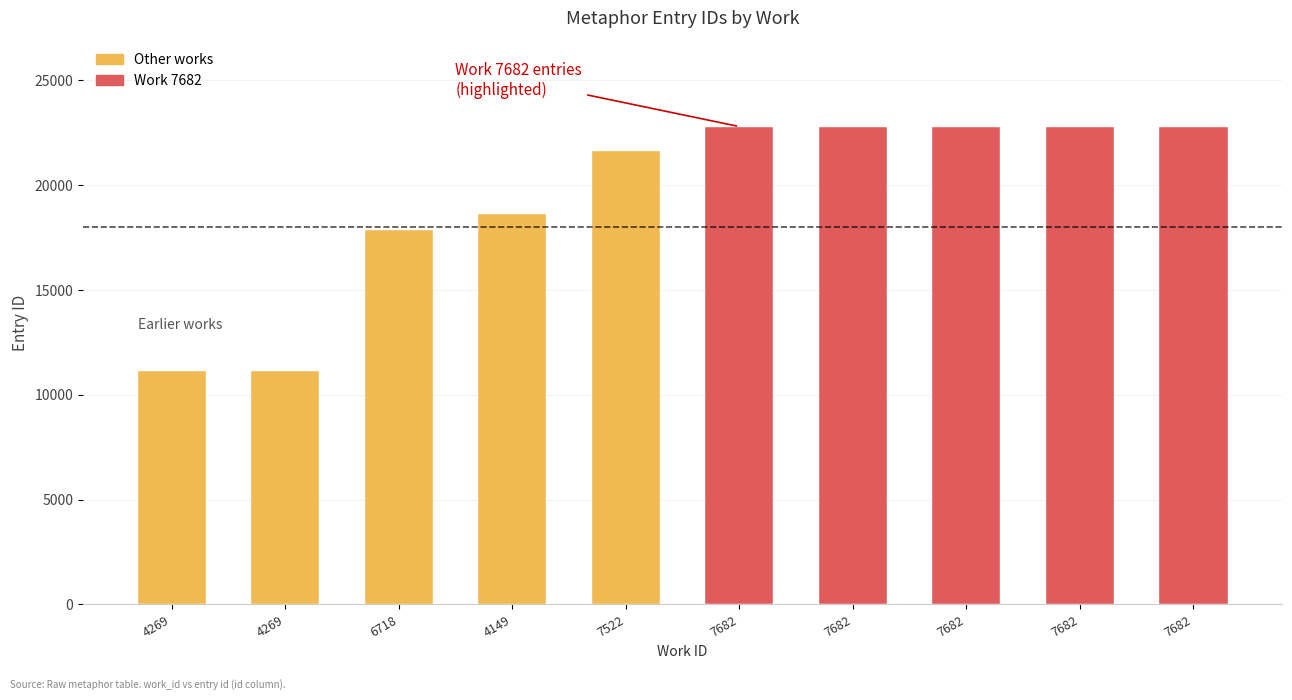

What is the ratio of the value at 4269 to the value at 4269?

1.0